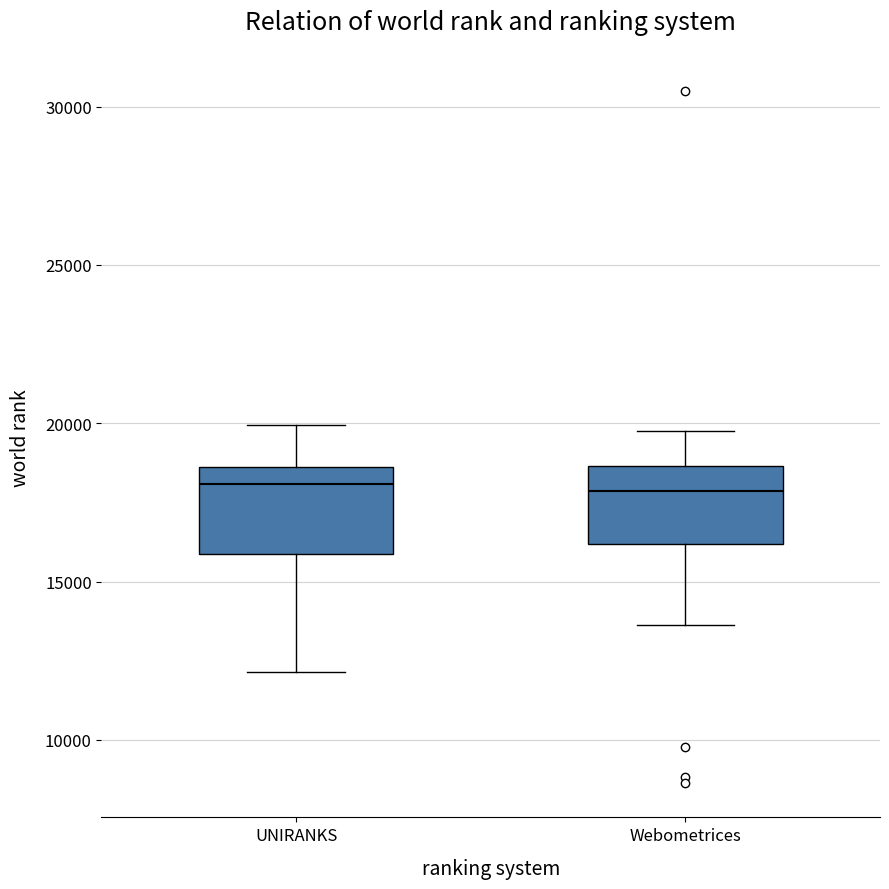

Reading left to right, read every box against the y-axis: the position of its median line, the range the box covers, and the ends of its whiskers. The values are not printed on the chart, so give them approximately, as read against the axis.

UNIRANKS: median 18000, box 16000 to 18500, whiskers 12000 to 20000
Webometrices: median 18000, box 16000 to 18500, whiskers 13500 to 20000